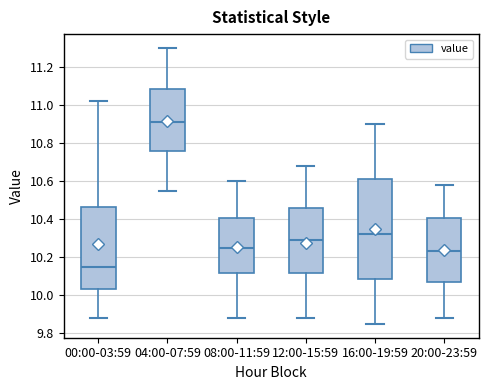

Where does the median line of the box for 20:00-23:59 sit on the y-axis? The values are not printed on the chart, so give them approximately, as read against the axis.

10.24